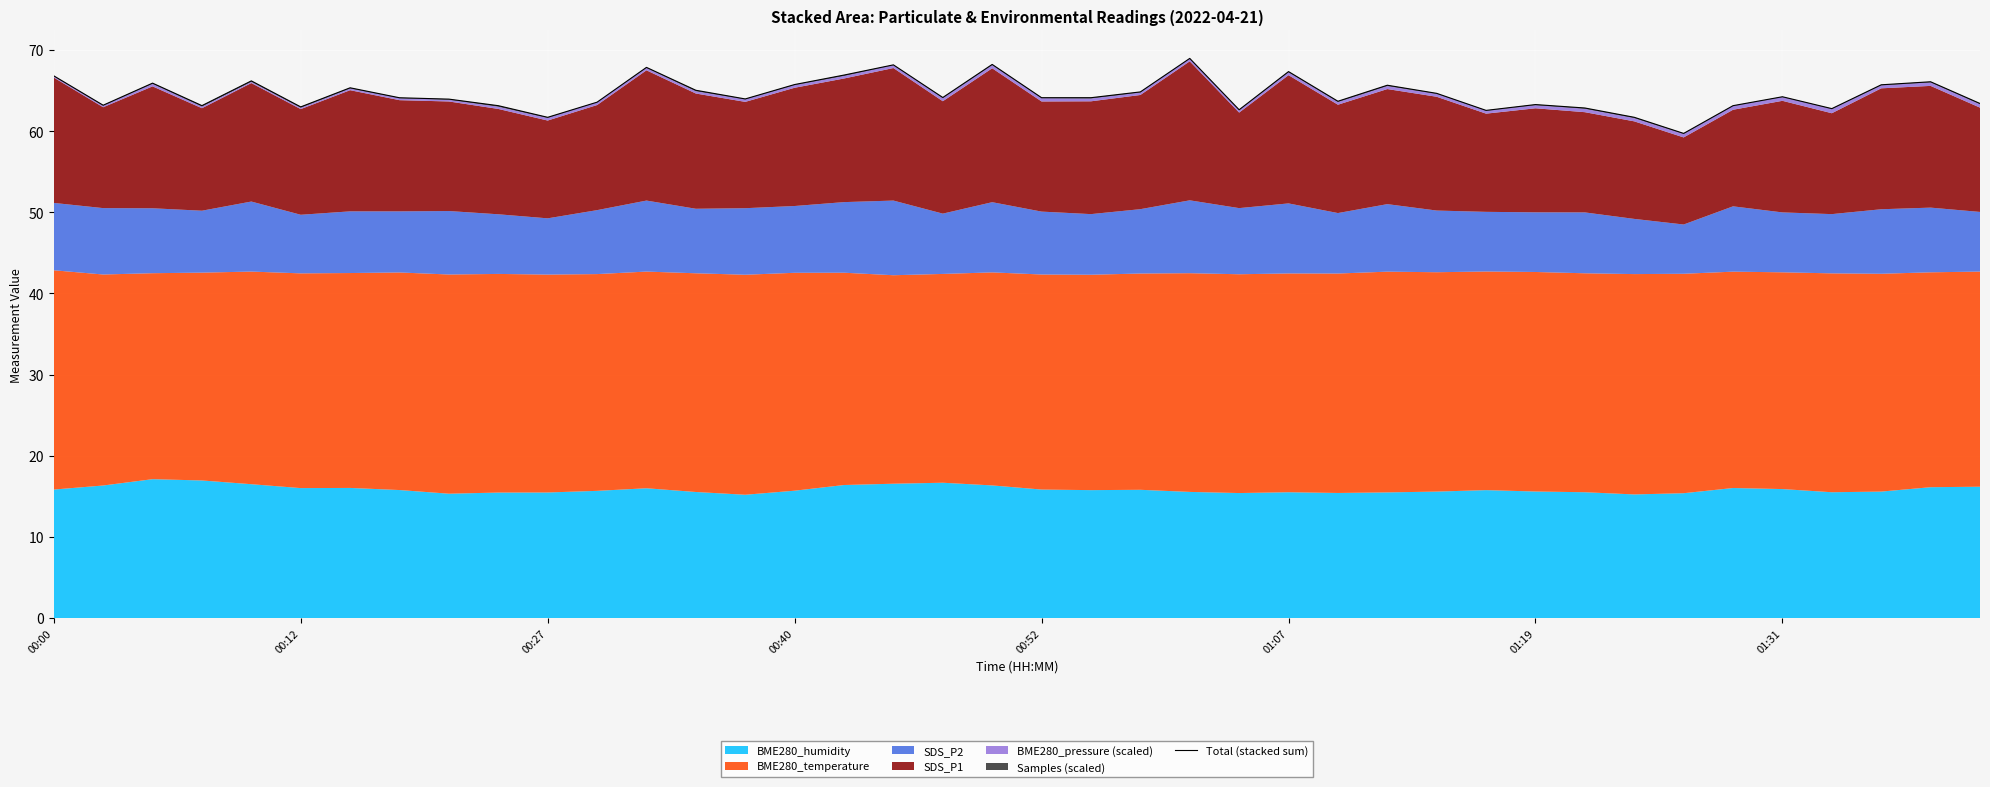

How many lines are shown in the chart?

1